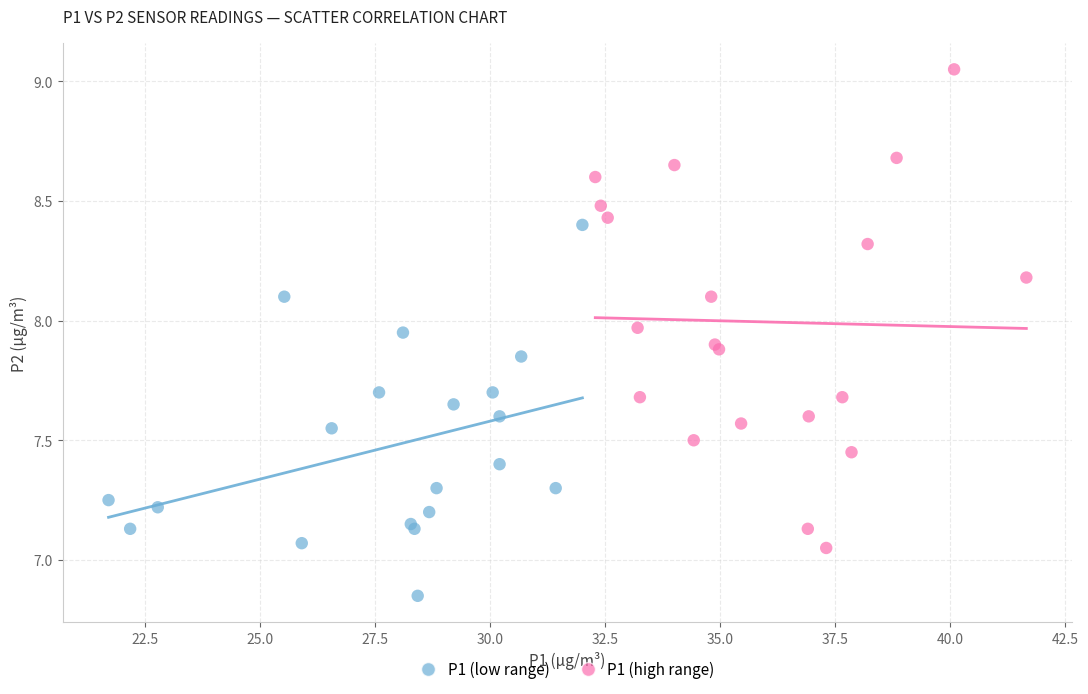

Which series has the largest Y range (max minus min)?

P1 (high range)